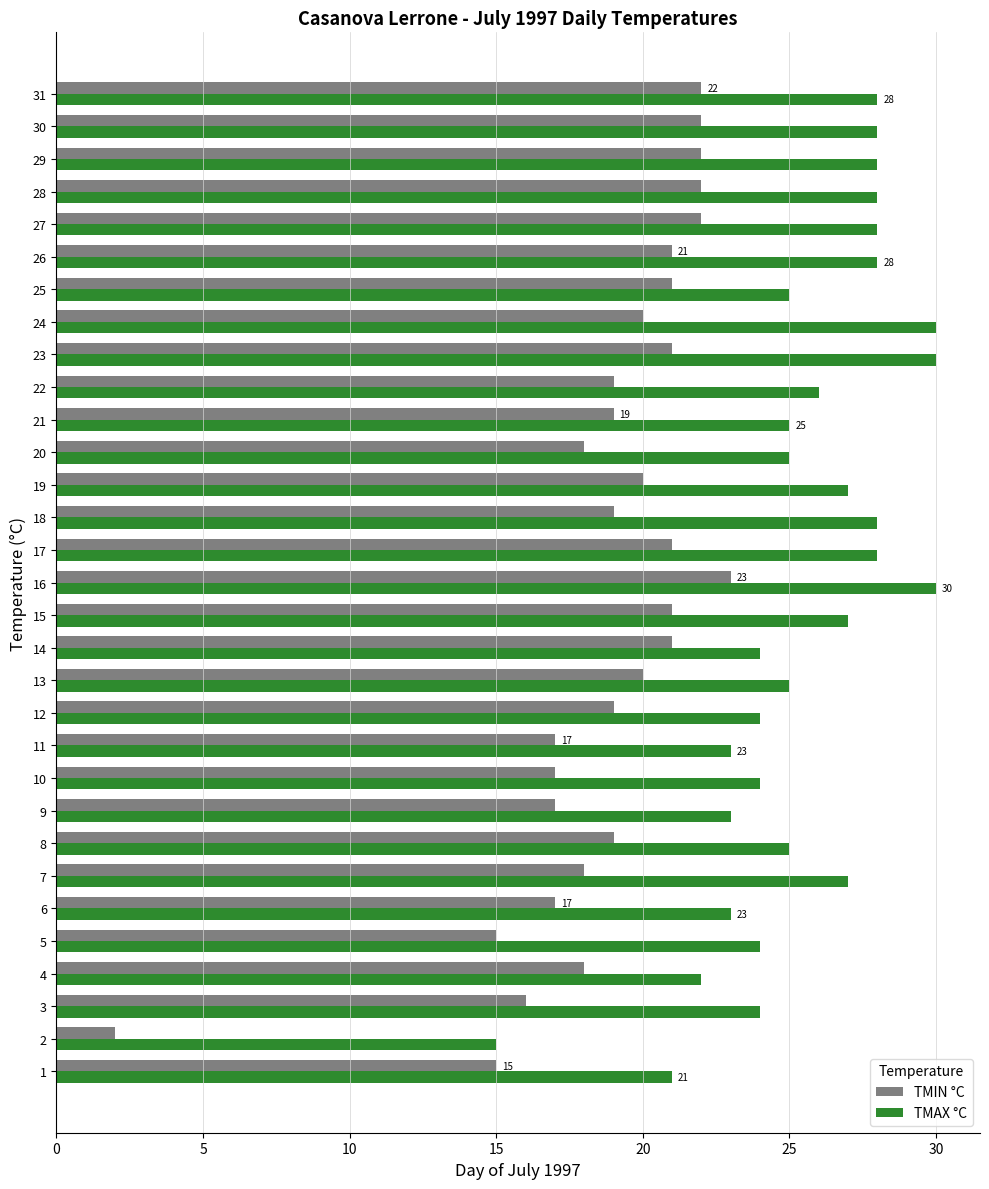

What is the maximum value for TMIN °C?

23